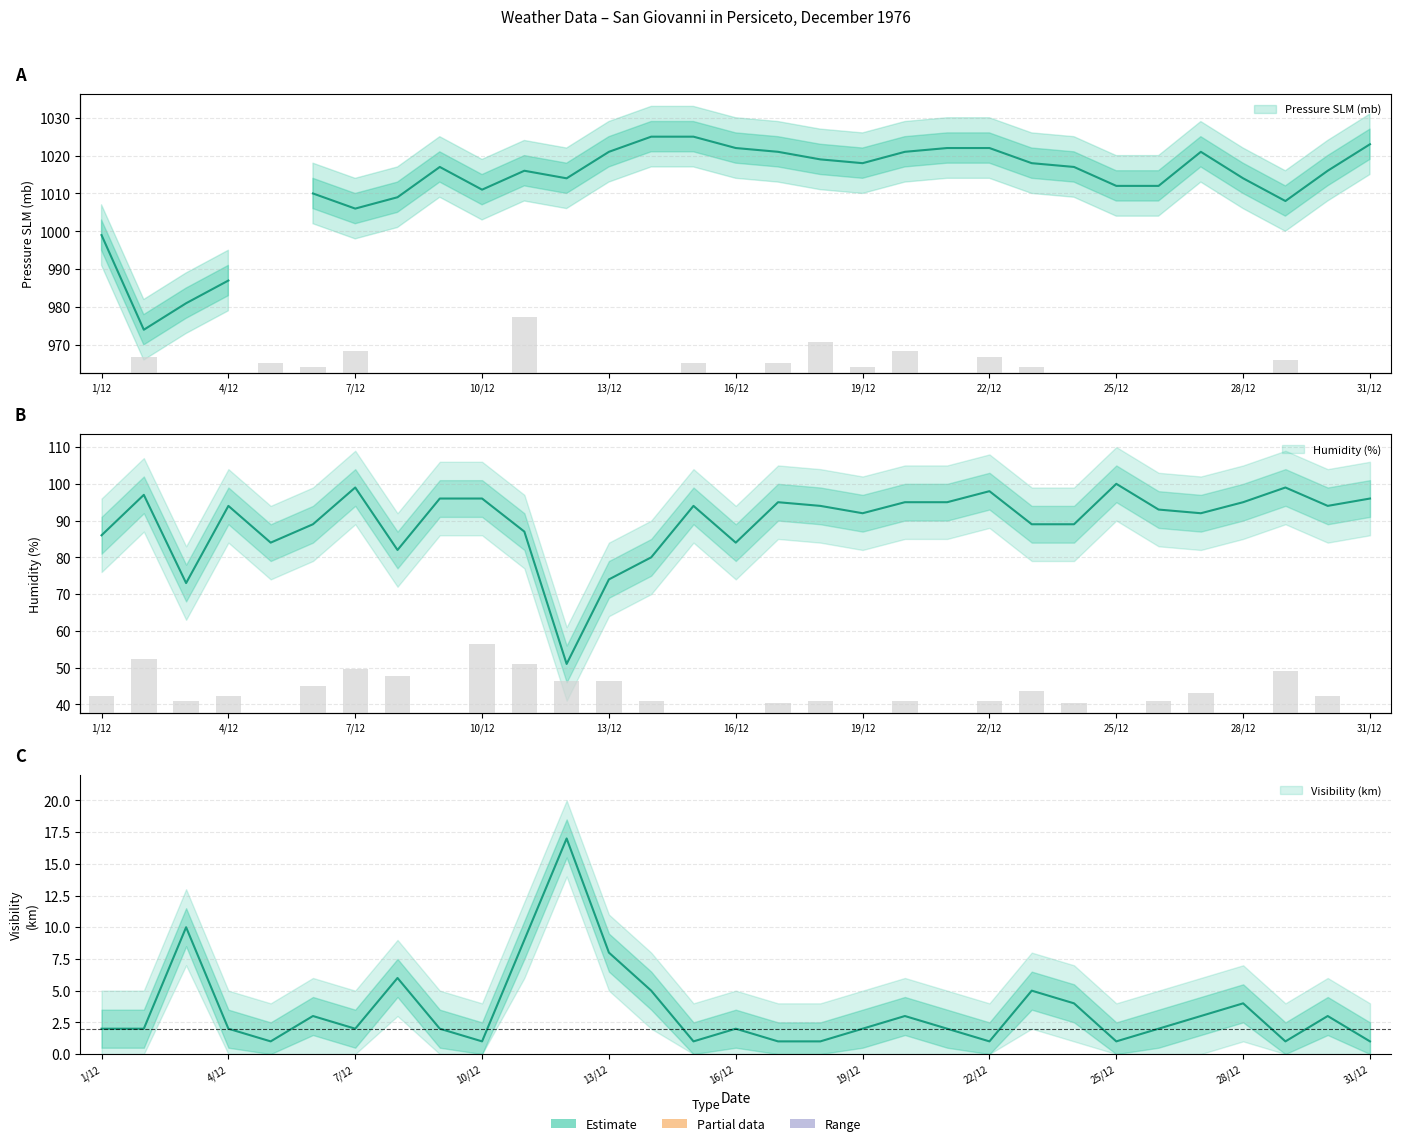

What position from the right is 27/12?

5